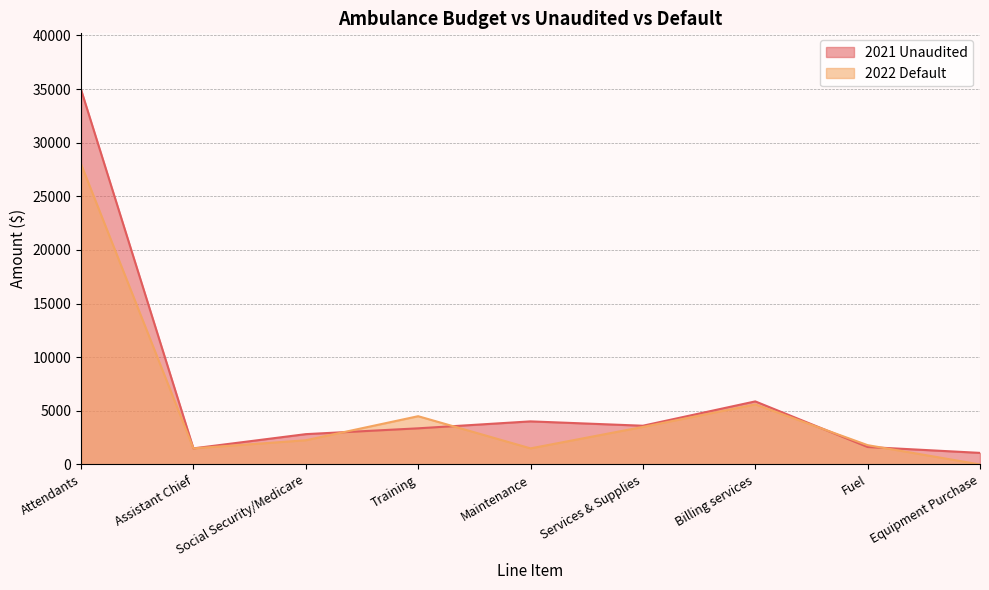

At Equipment Purchase, list the series in order from smallest to largest.

2022 Default, 2021 Unaudited